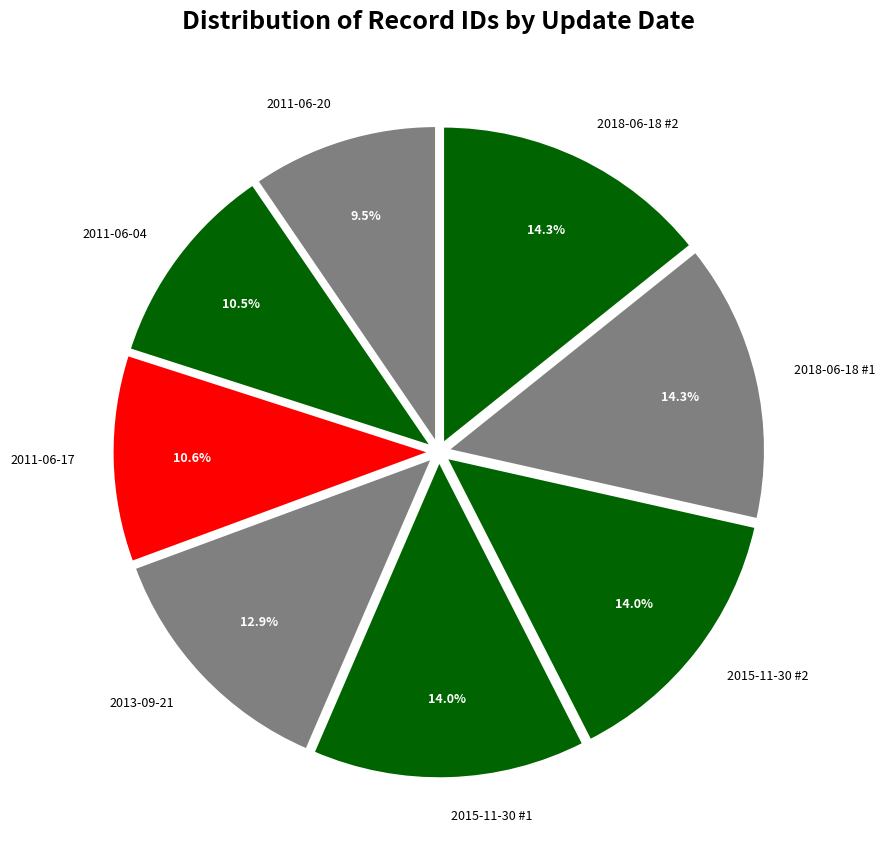

How much of the chart is everything except 2011-06-20?

90.5%